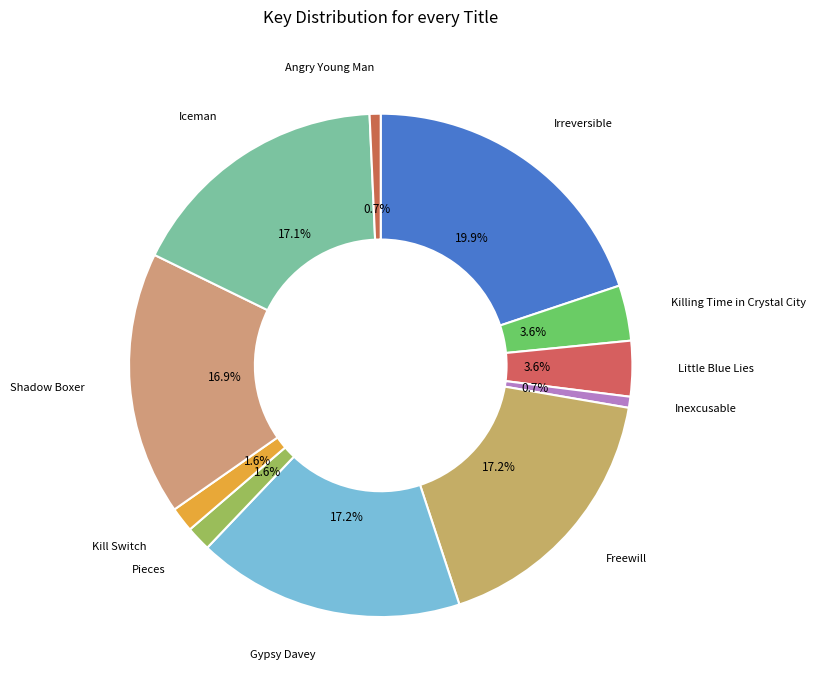

Is there any slice that represents more than half of the pie?

No